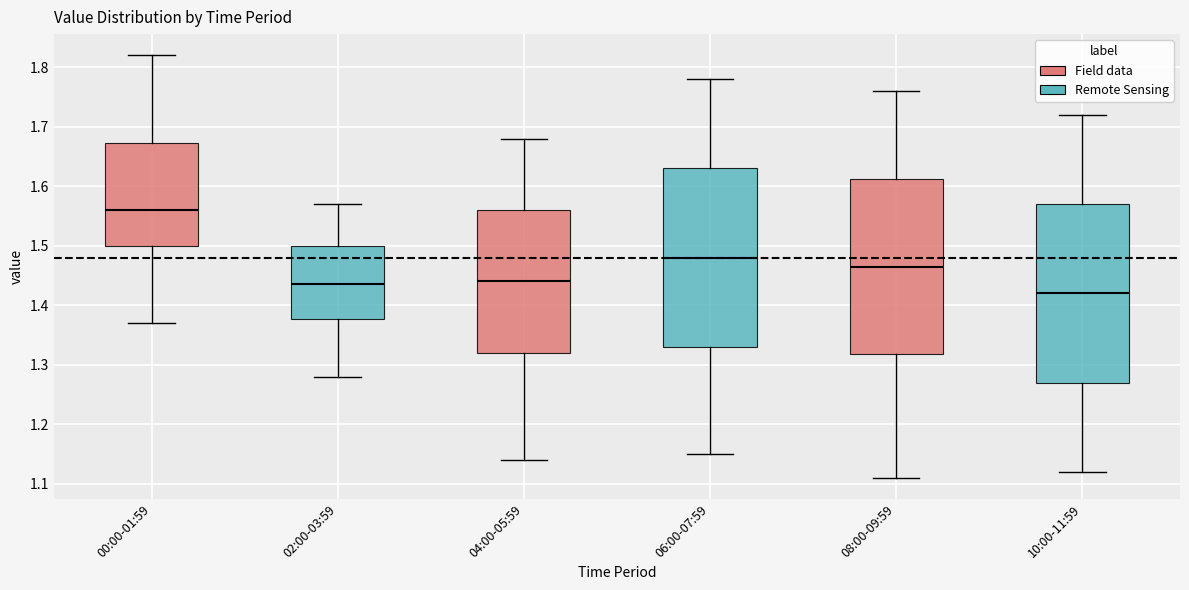

Reading left to right, transcribe this box plot: for each box, give where its median line is, the range the box spans, and where its two whiskers end, as read against the y-axis. The values are not printed on the chart, so give them approximately, as read against the axis.

00:00-01:59: median 1.56, box 1.50 to 1.67, whiskers 1.37 to 1.82
02:00-03:59: median 1.44, box 1.38 to 1.50, whiskers 1.28 to 1.57
04:00-05:59: median 1.44, box 1.32 to 1.56, whiskers 1.14 to 1.68
06:00-07:59: median 1.48, box 1.33 to 1.63, whiskers 1.15 to 1.78
08:00-09:59: median 1.47, box 1.32 to 1.61, whiskers 1.11 to 1.76
10:00-11:59: median 1.42, box 1.27 to 1.57, whiskers 1.12 to 1.72